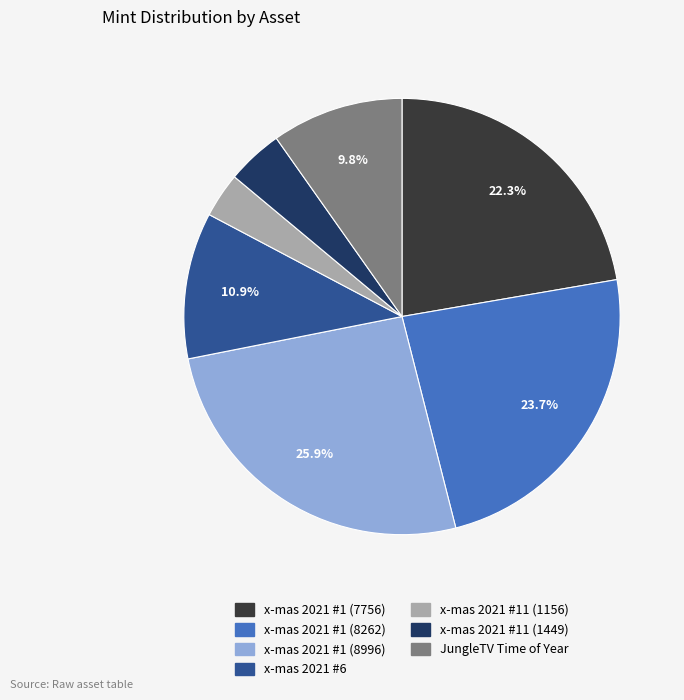

The x-mas 2021 #11 (1156) slice represents 3% of the pie. True or false?

True